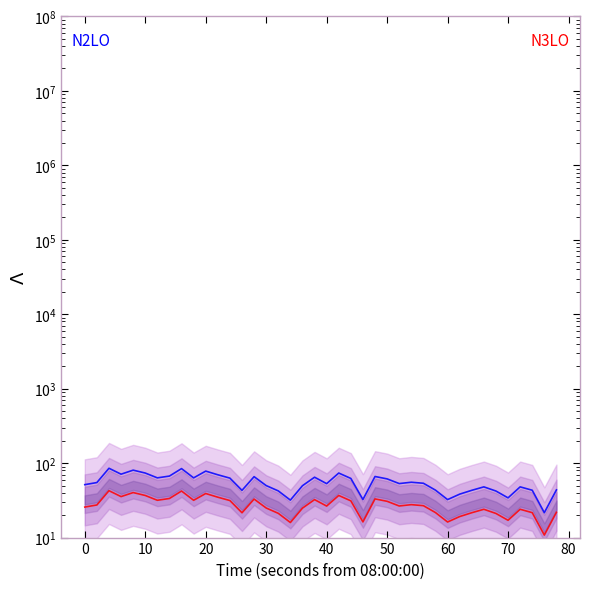

Which series has the largest total across all categories?

N2LO